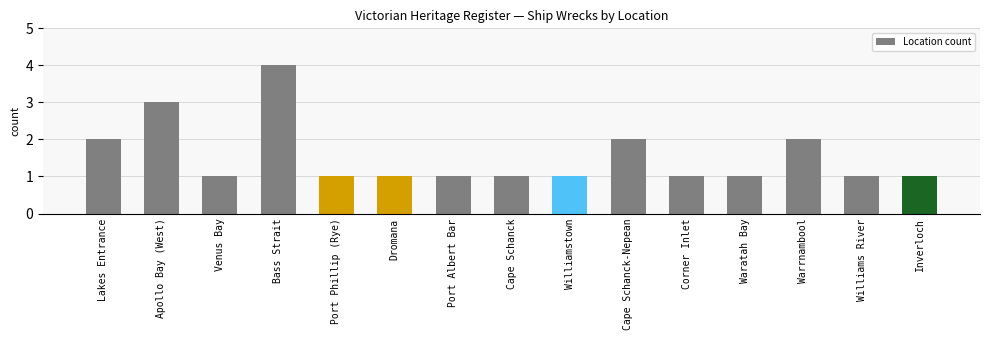

What is the difference between the maximum and second lowest values?

3